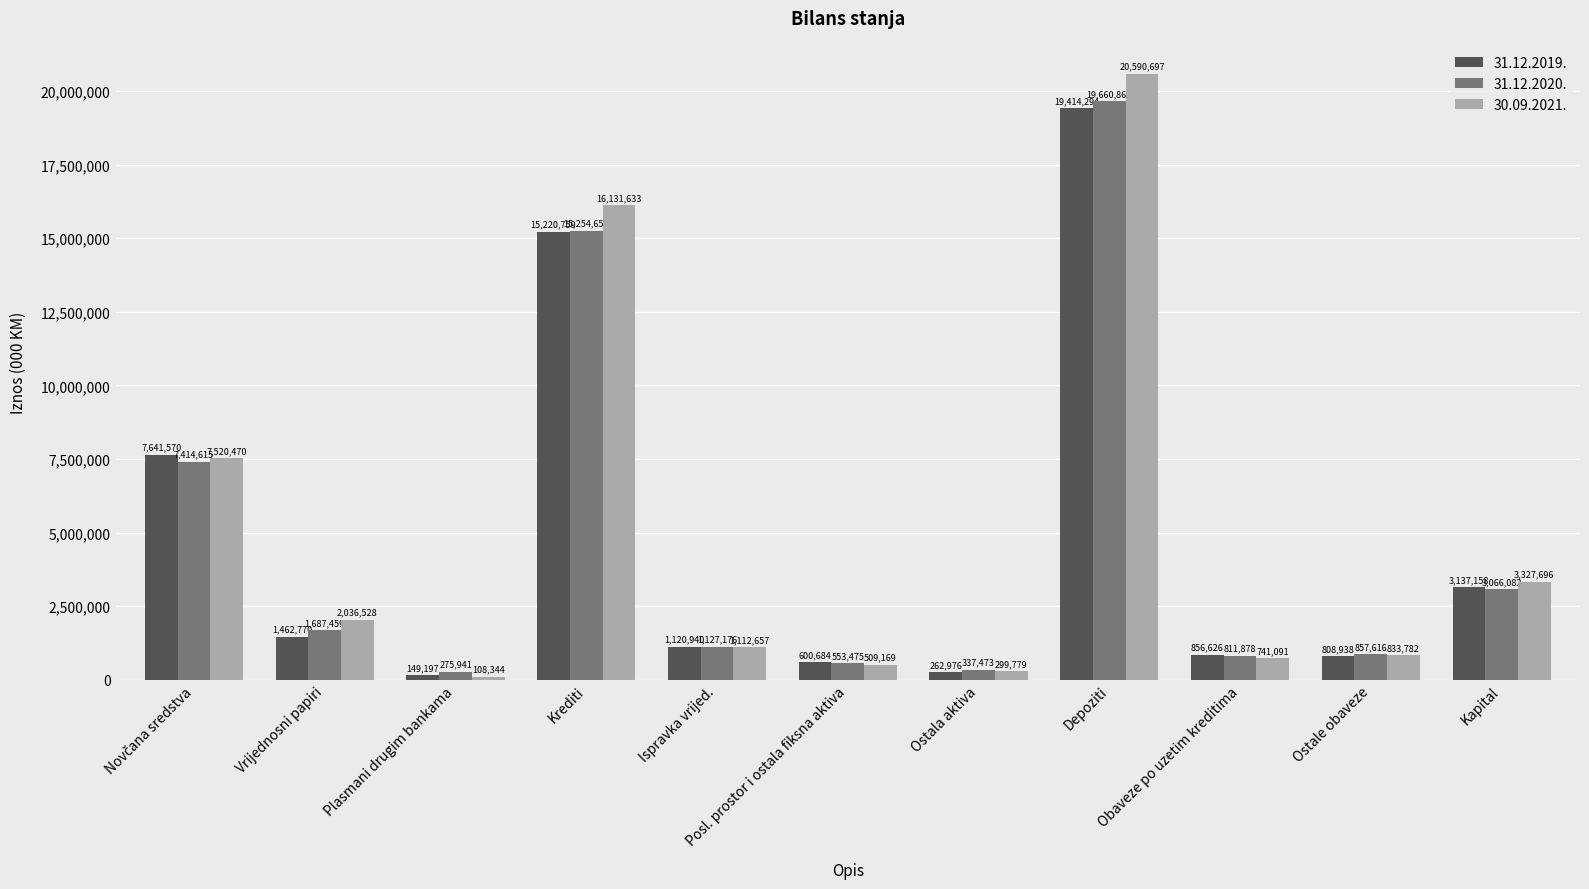

Reading left to right, transcribe all the data shown in this chart.

31.12.2019.: 7641570	1462770	149197	15220759	1120940	600684	262976	19414294	856626	808938	3137158
31.12.2020.: 7414615	1687459	275941	15254651	1127176	553475	337473	19660862	811878	857616	3066082
30.09.2021.: 7520470	2036528	108344	16131633	1112657	509169	299779	20590697	741091	833782	3327696